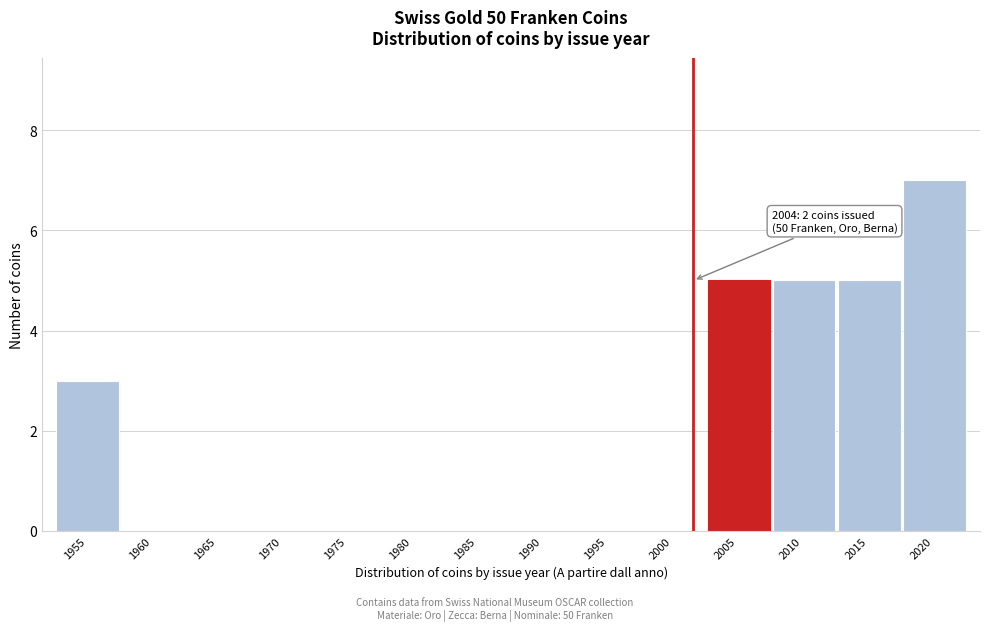

Reading left to right, what are all the values shown in this chart?

1955=3	1960=0	1965=0	1970=0	1975=0	1980=0	1985=0	1990=0	1995=0	2000=0	2005=5	2010=5	2015=5	2020=7